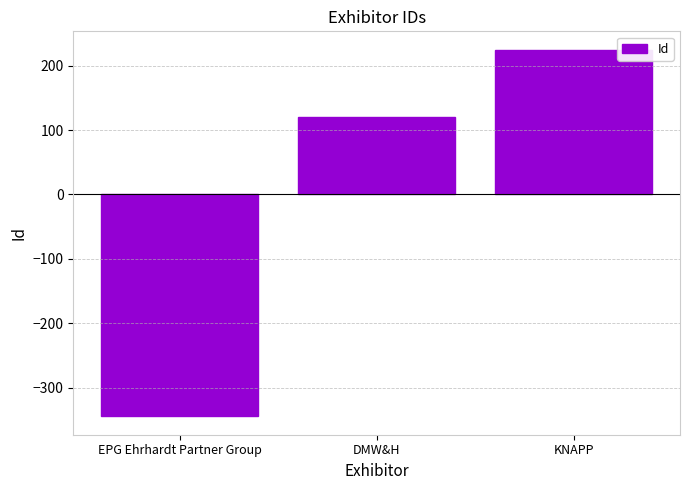

At which label does the data first exceed 119?

DMW&H